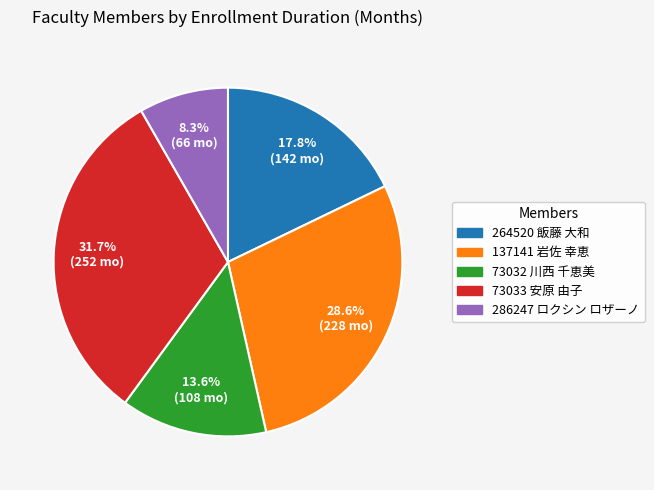

Is there any slice that represents more than half of the pie?

No